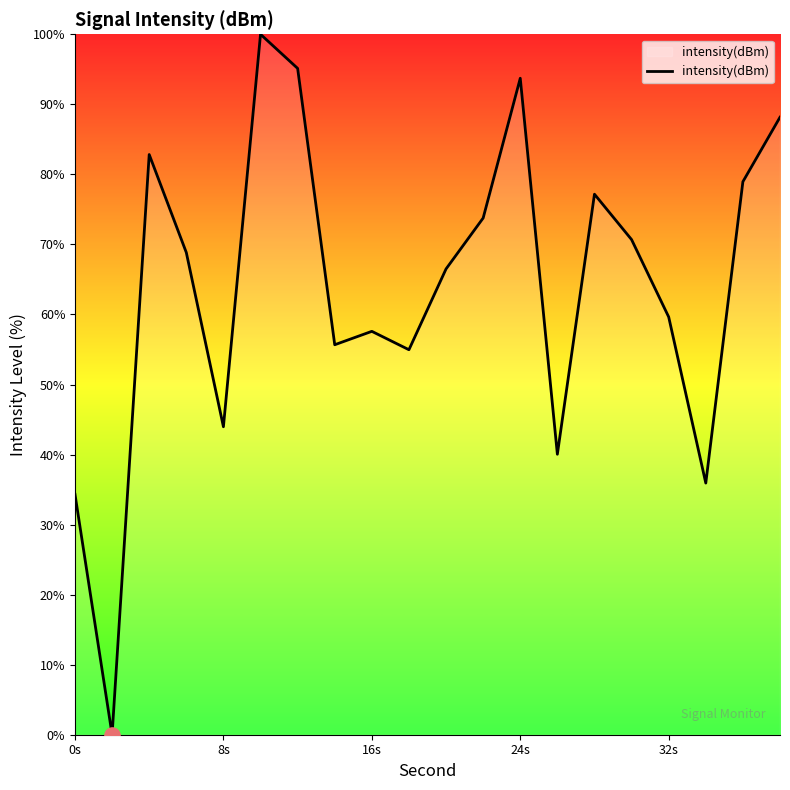

What is the greatest value displayed?

100.0